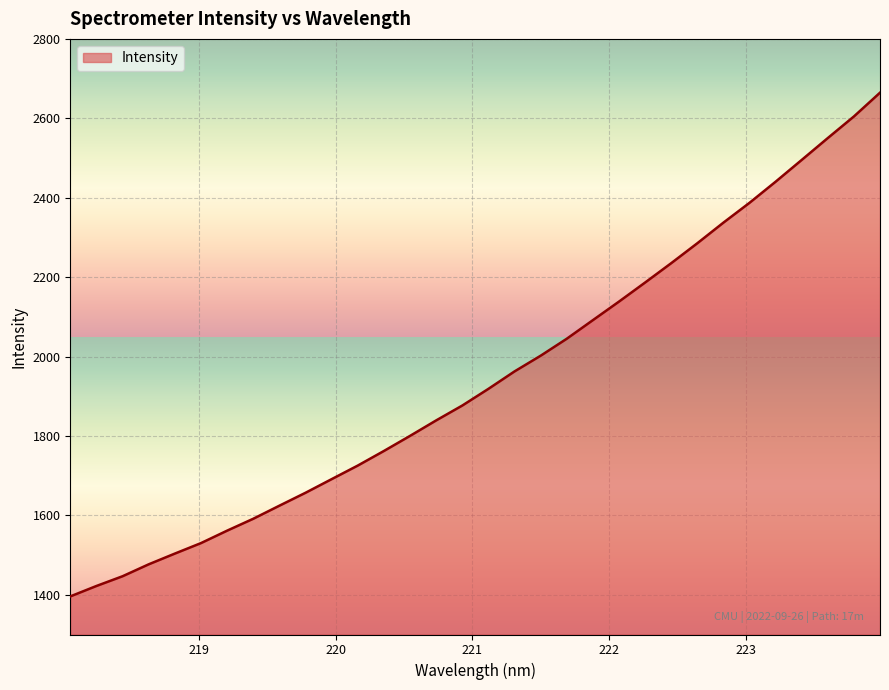

What is the minimum value shown in the chart?

1395.9